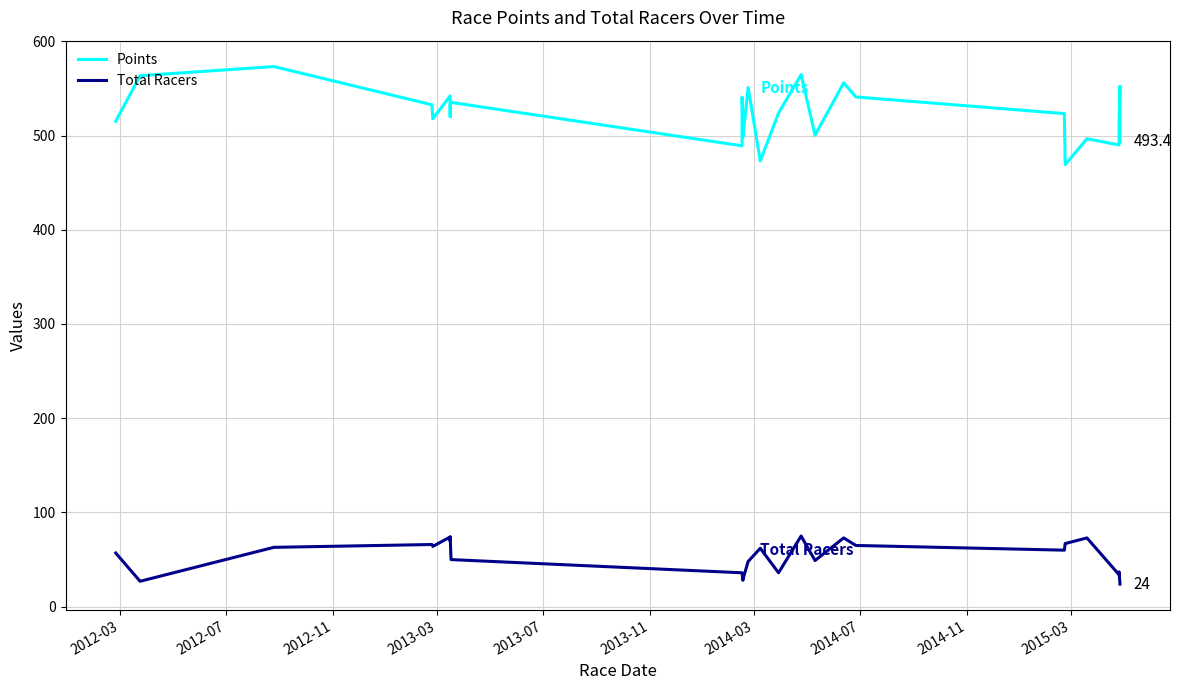

Which series has the largest total across all categories?

Points